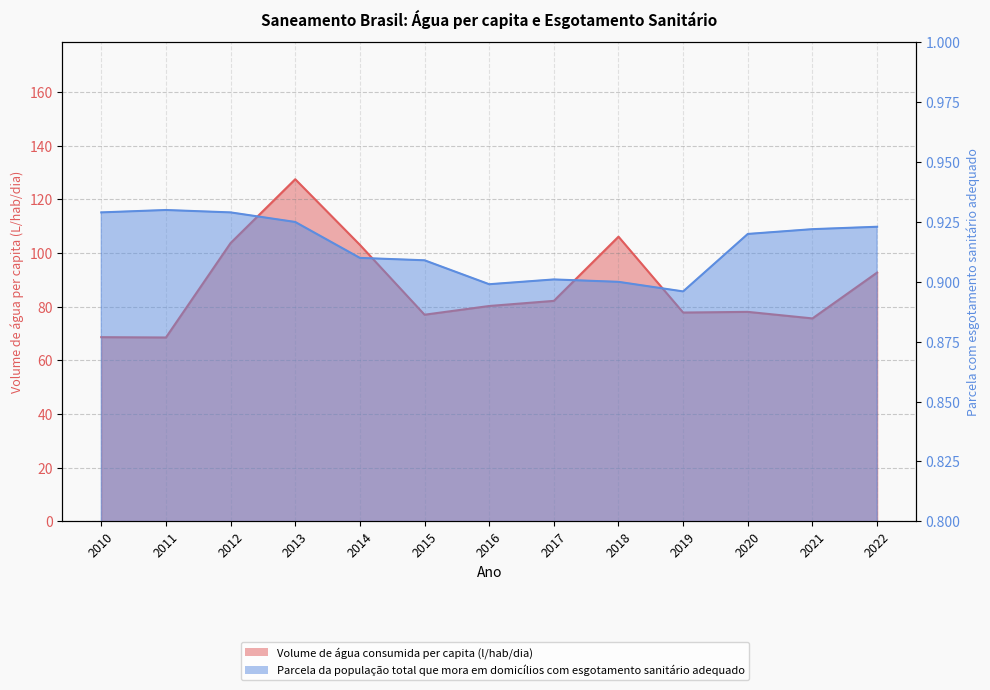

In Volume de água consumida per capita (l/hab/dia), how many points are lower than both neighbors (excluding endpoints)?

4